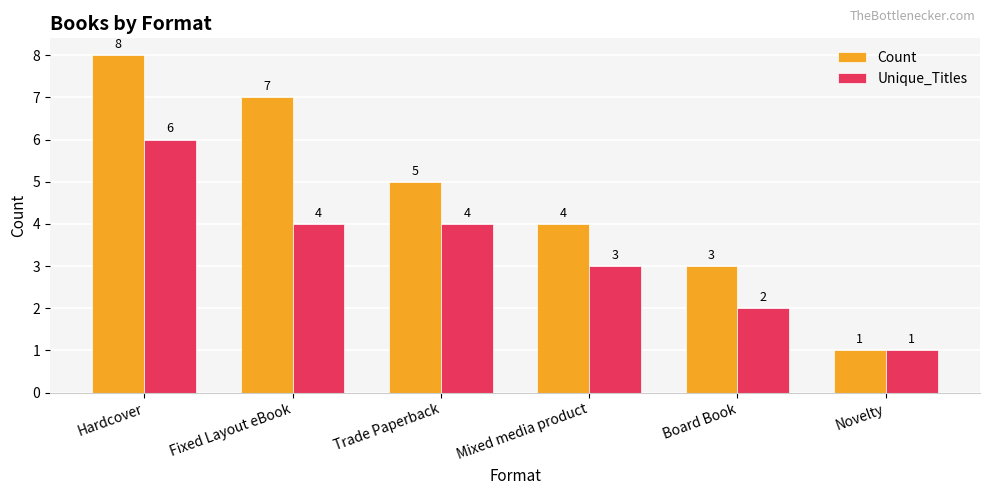

How many Count values are between 3 and 7?

4